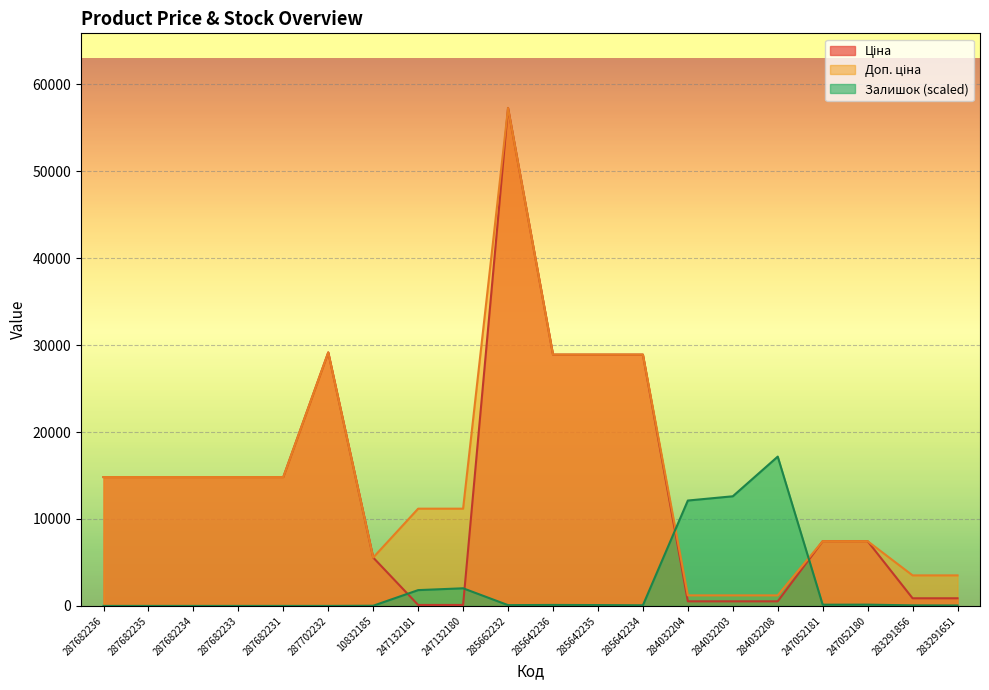

What is the approximate value of Ціна at 283291651?

878.0